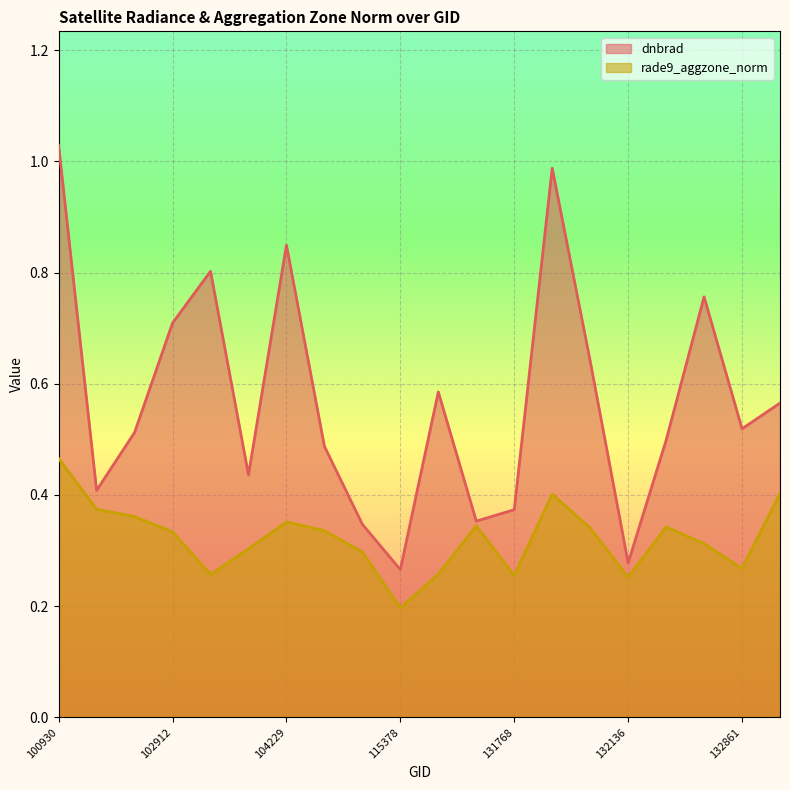

Which series has the largest total across all categories?

dnbrad